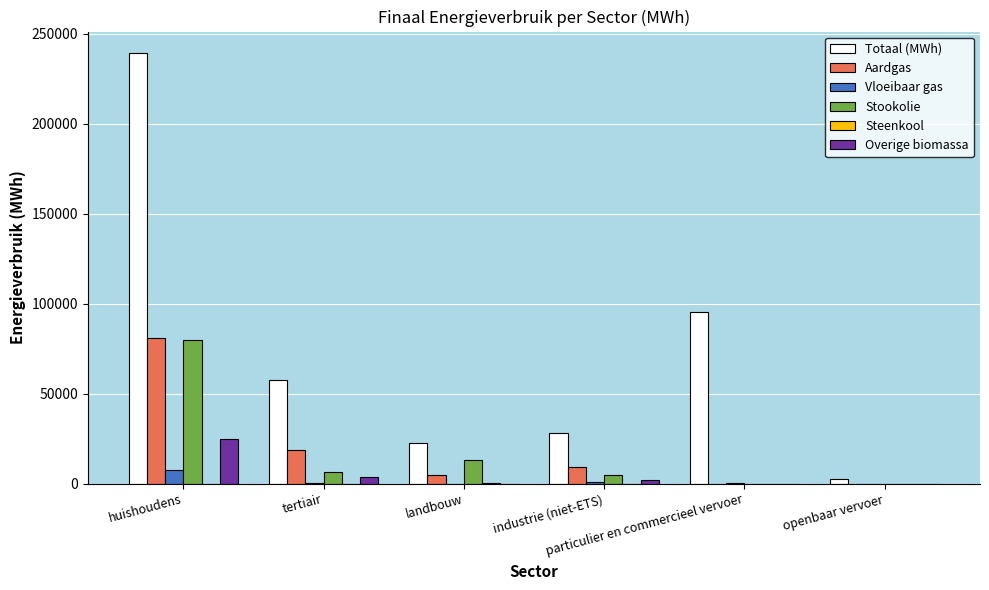

Are the bars horizontal?

No